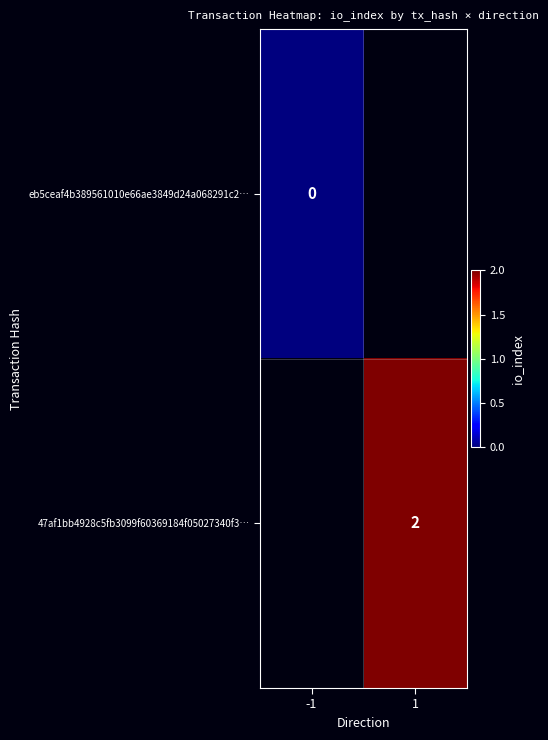

Count the number of data series in this chart.

2